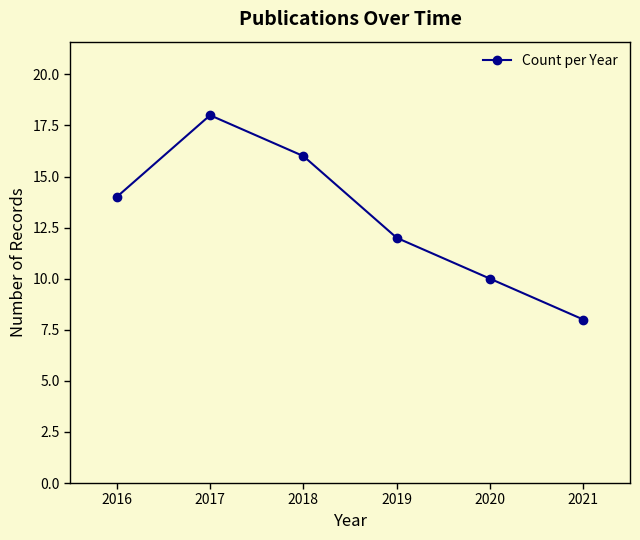

List the labels in order of value, largest first.

2017, 2018, 2016, 2019, 2020, 2021